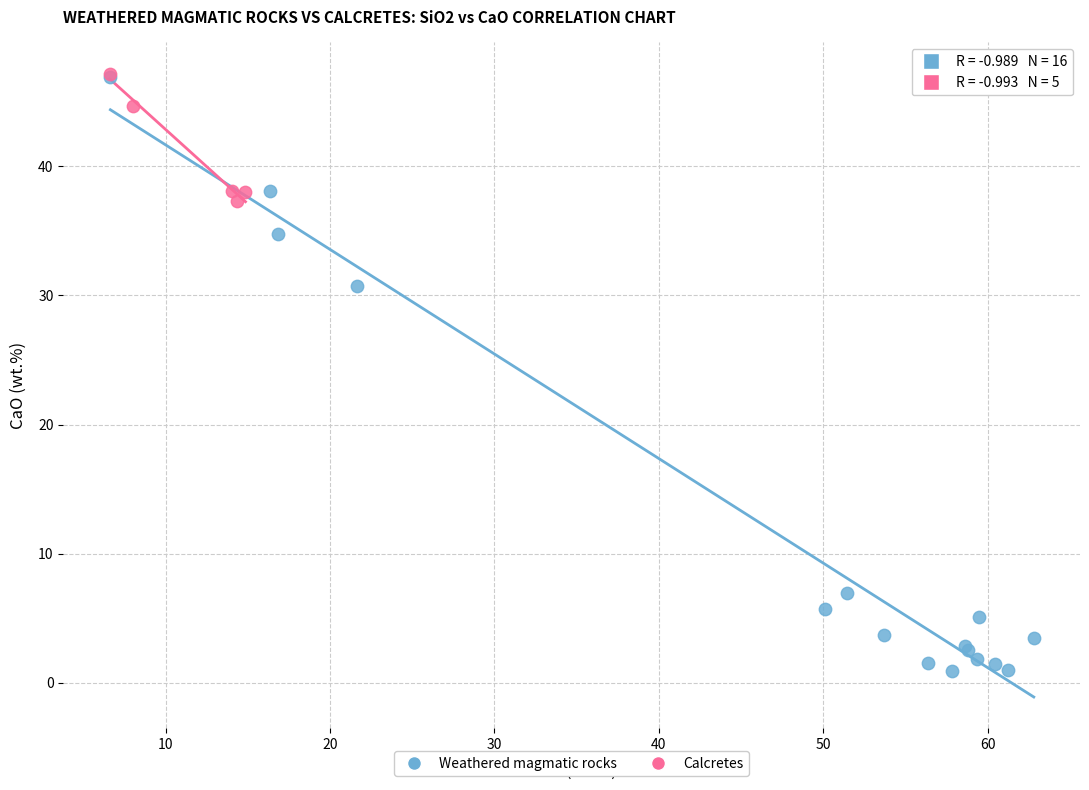

Which series has the largest Y range (max minus min)?

Weathered magmatic rocks